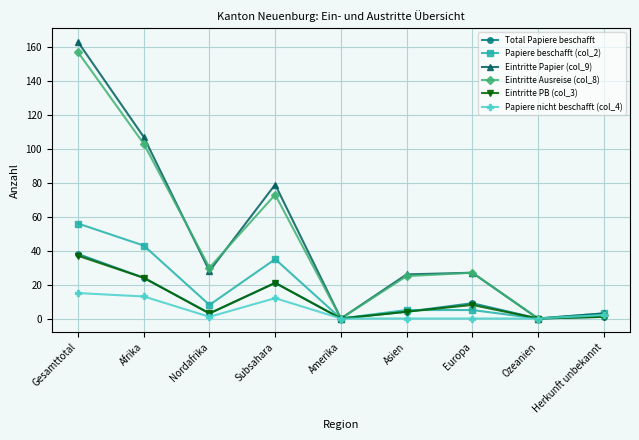

Which series has the widest spread of values?

Eintritte Papier (col_9)